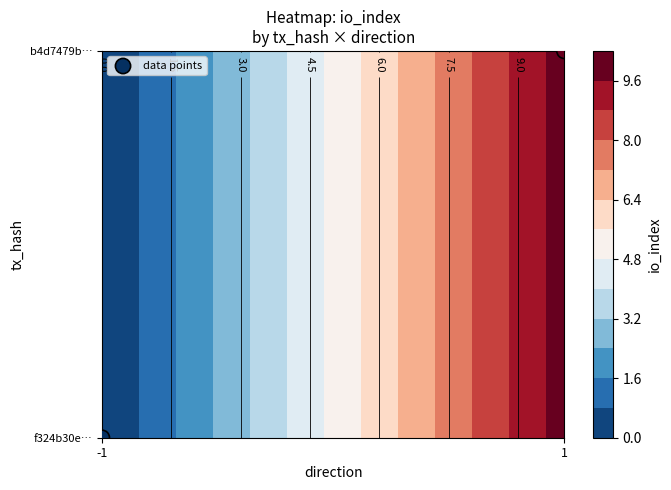

Rank the categories by value from highest to lowest.

1, -1